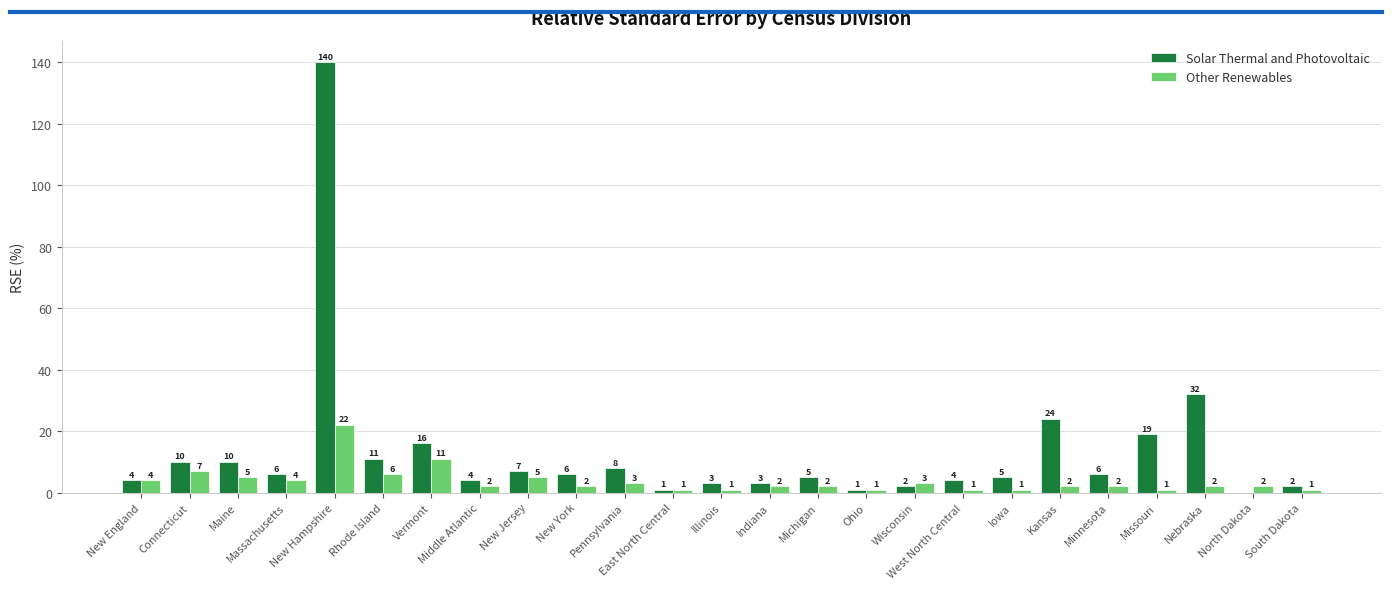

The value of Solar Thermal and Photovoltaic at New York is 6. True or false?

True